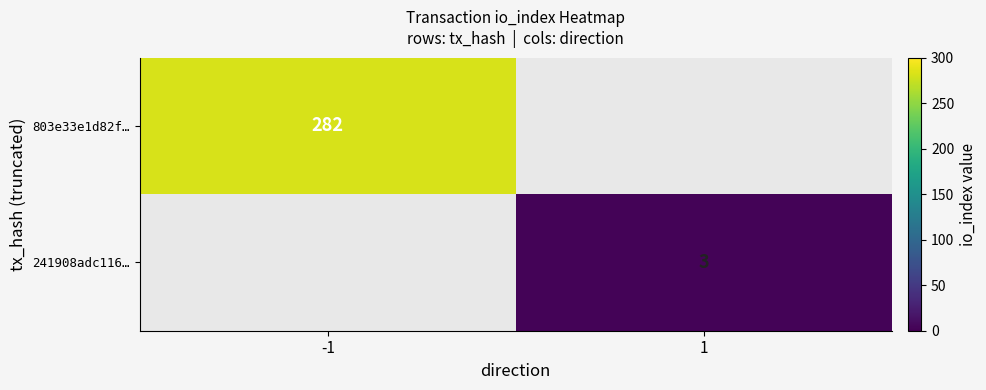

The value of 241908adc116… at 1 is 5. True or false?

False